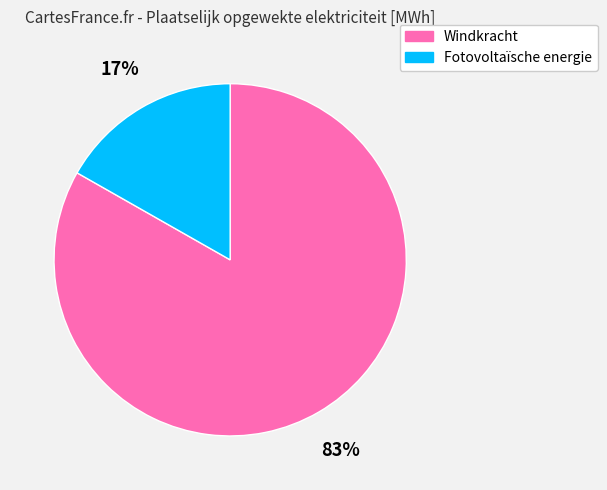

How many segments does this pie chart have?

2